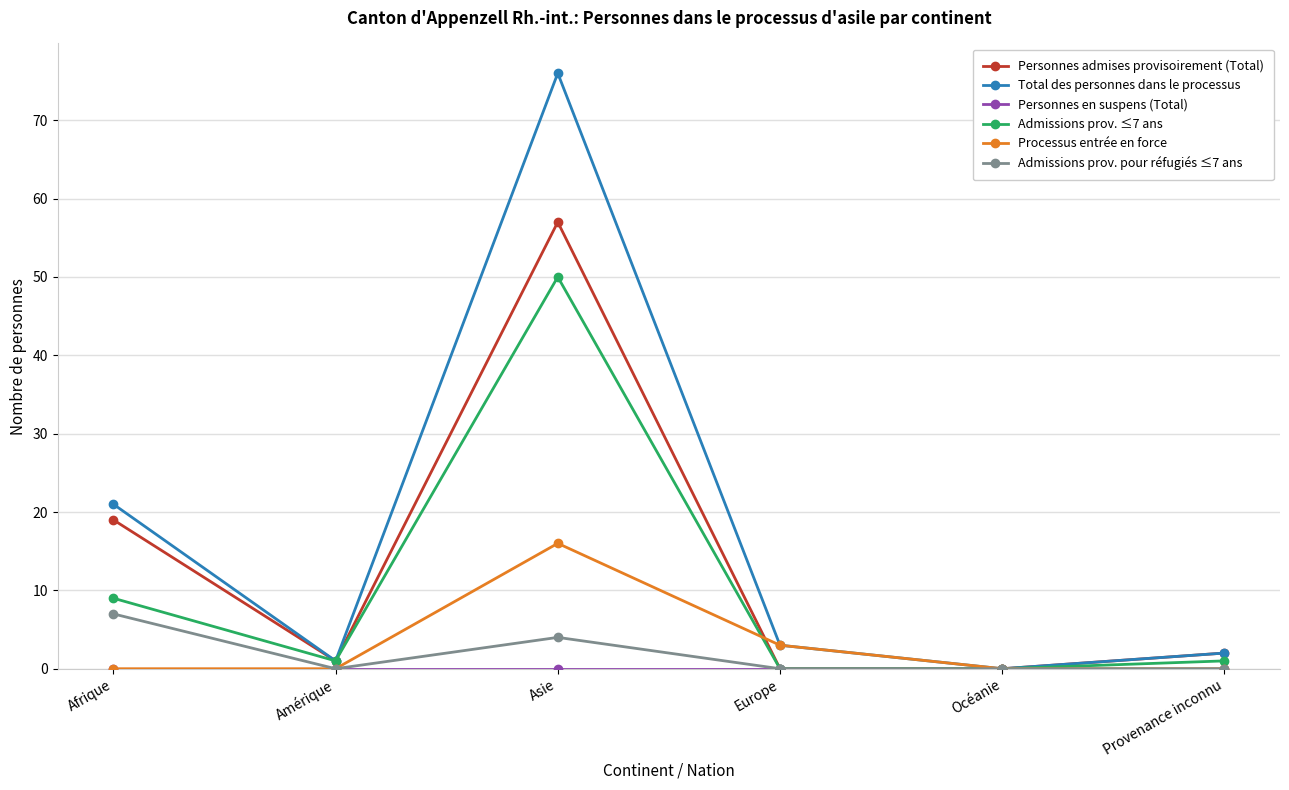

Count the Processus entrée en force values in the range 0 to 3.

5